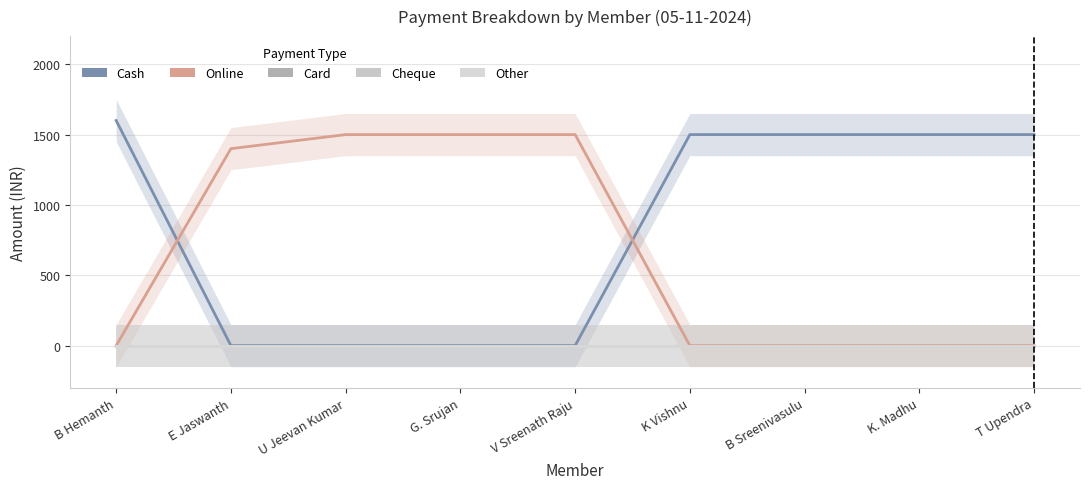

What position from the left is E Jaswanth?

2